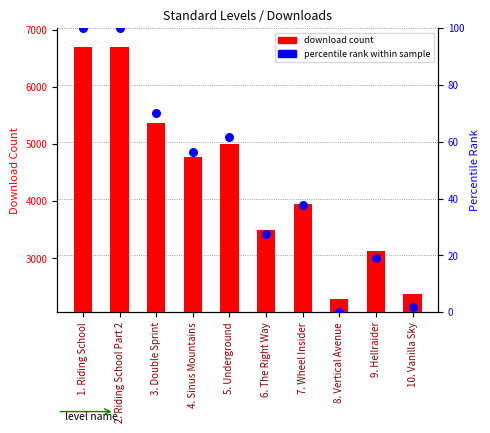

Which series contains the lowest Y value?

percentile rank within sample